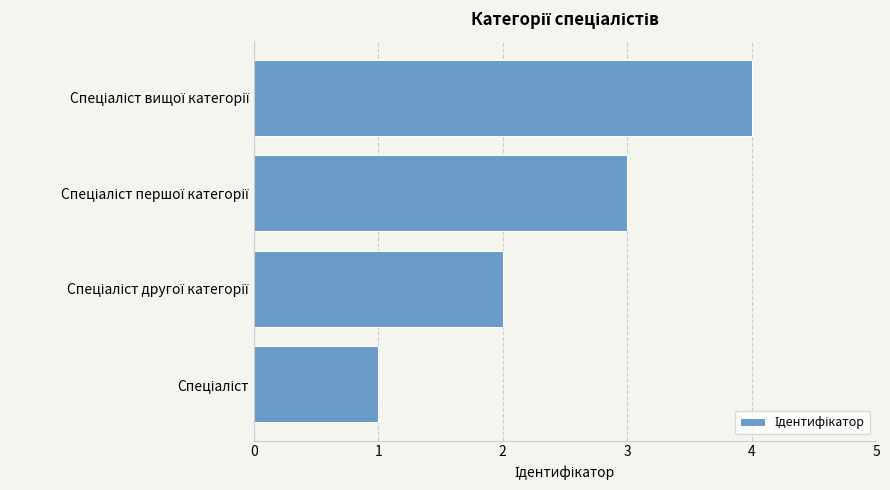

What is the maximum value shown in the chart?

4